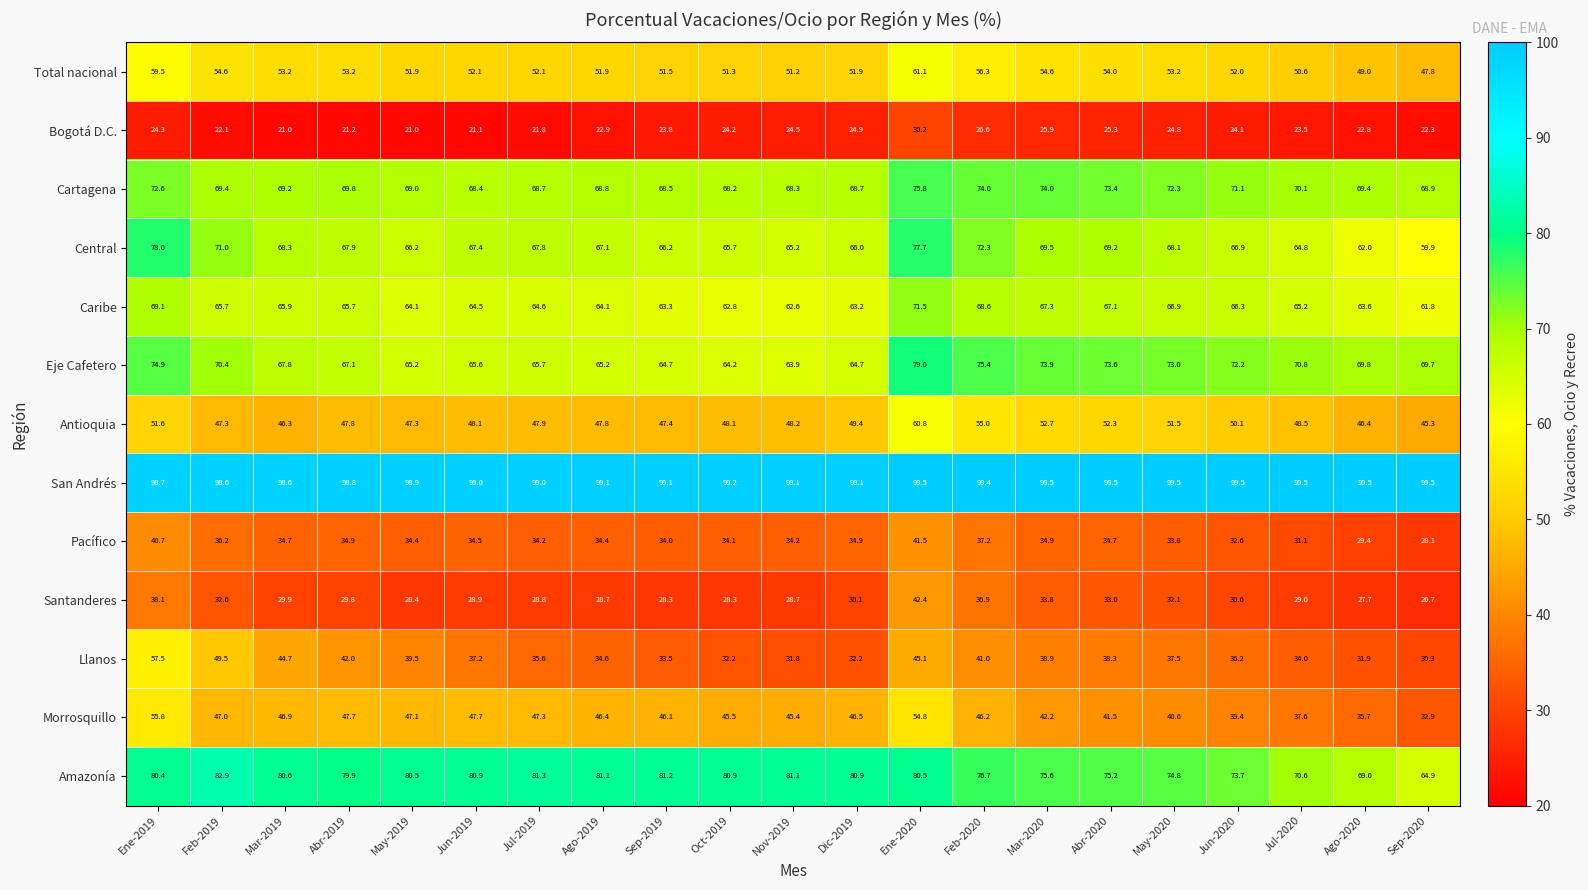

At which label does Eje Cafetero reach its minimum?

Nov-2019